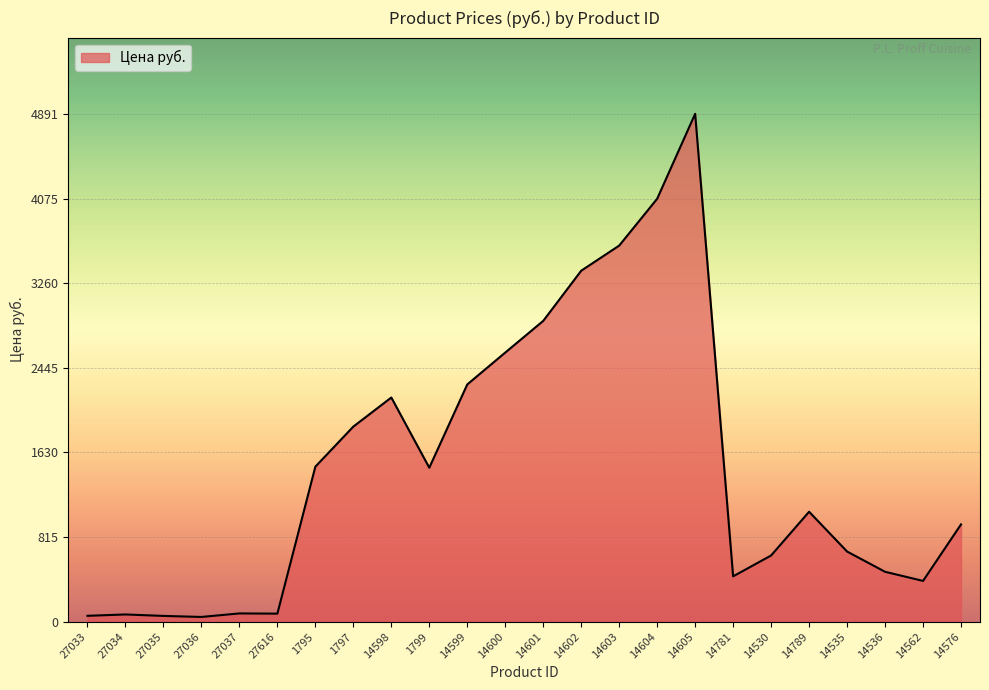

What is the change in value from 27036 to 14599?

+2239